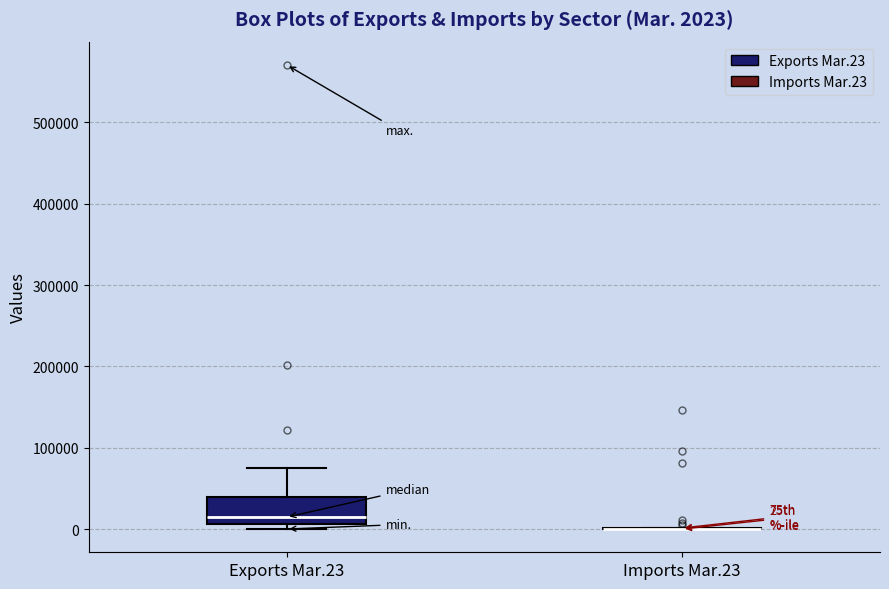

Comparing the boxes themselves (not the whiskers), which one is the tallest?

Exports Mar.23